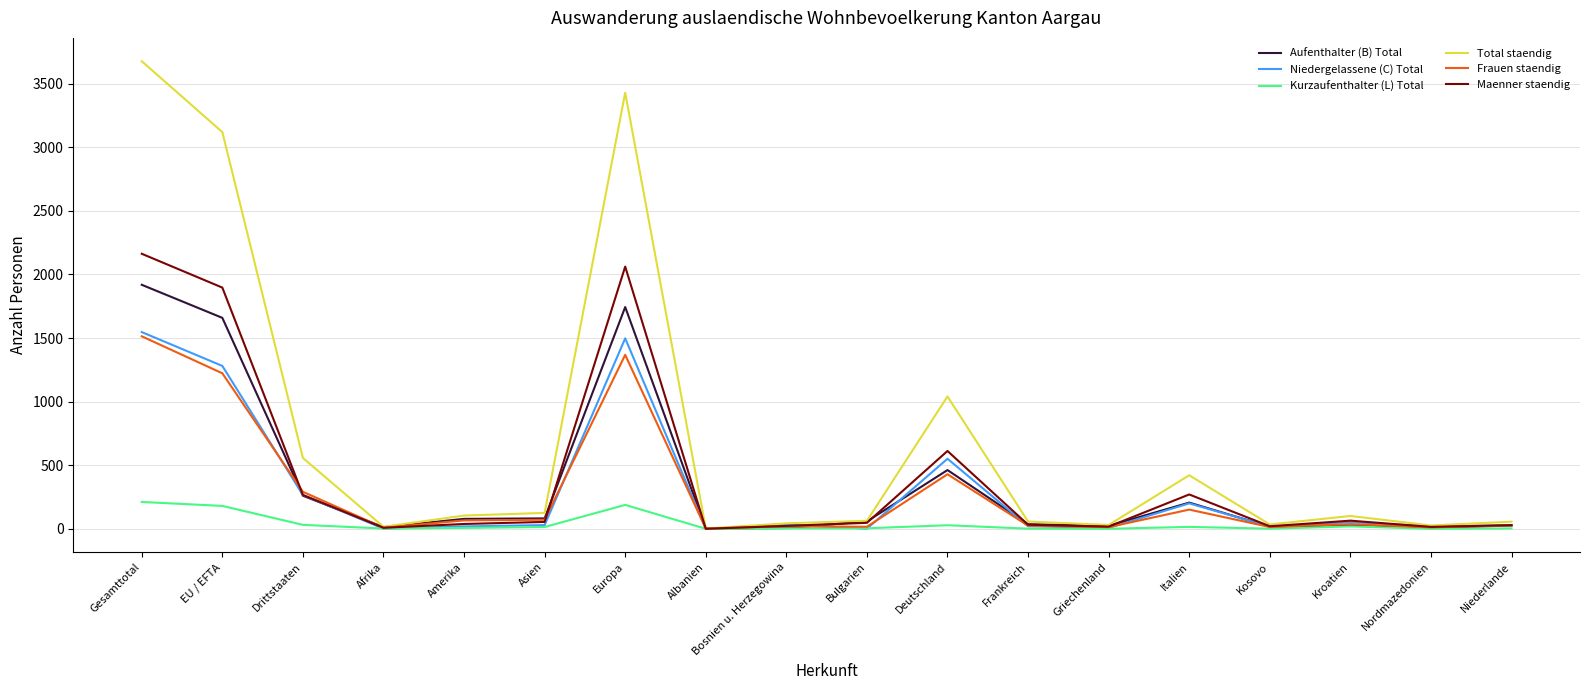

What is the difference between the second highest and second lowest values in the Niedergelassene (C) Total series?

1497